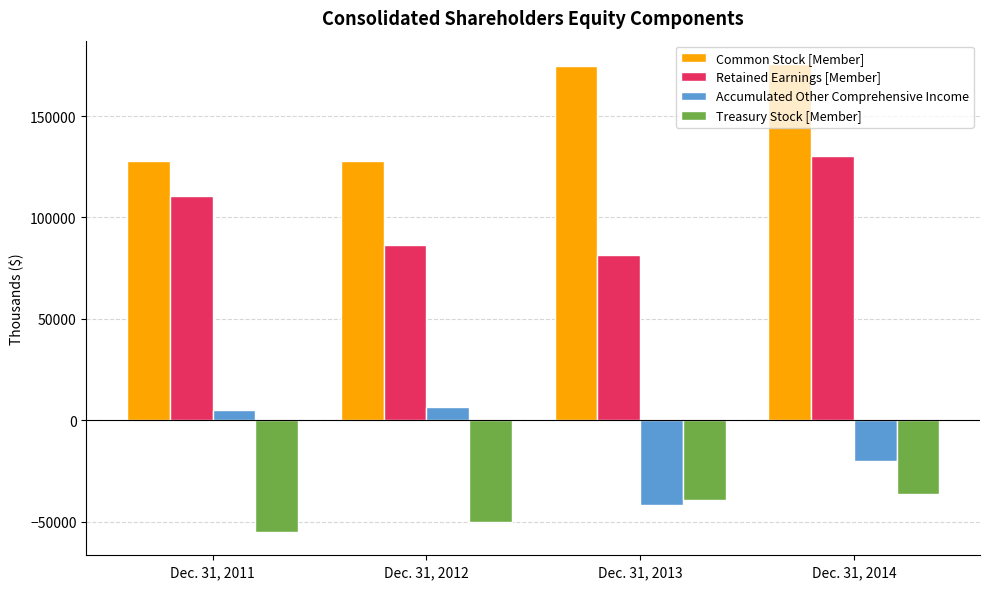

Read the Common Stock [Member] value at Dec. 31, 2014, to the nearest 100.

175600